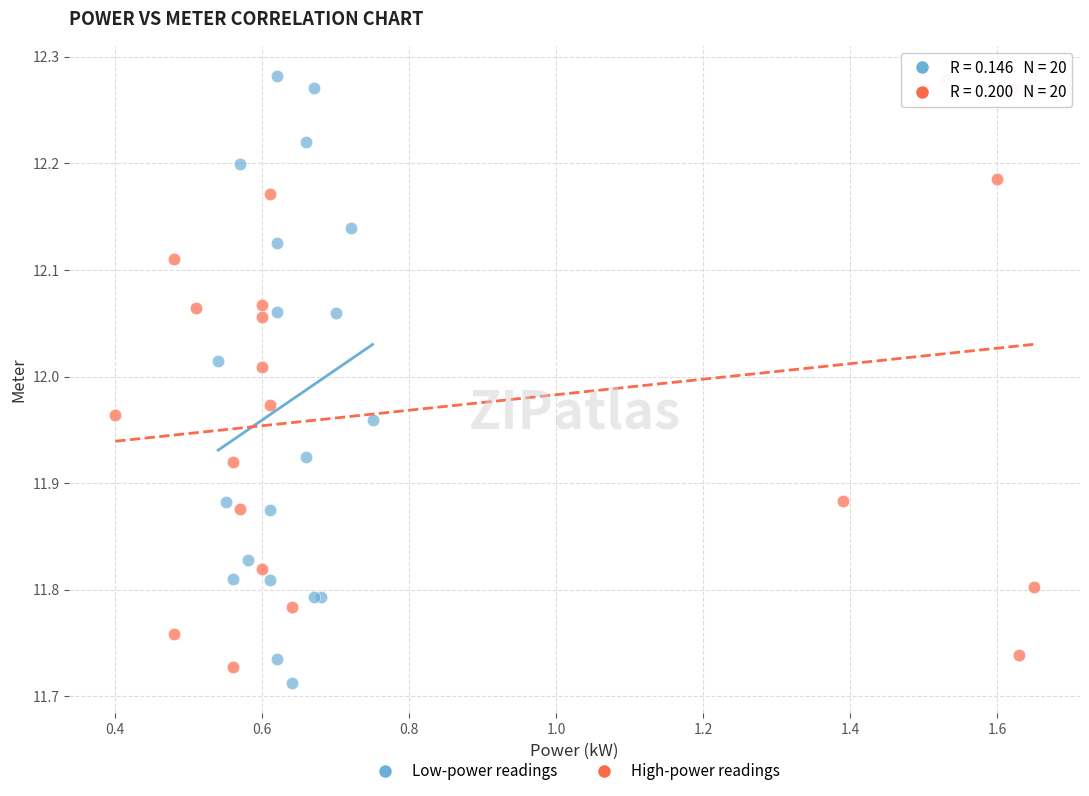

Which series contains the lowest Y value?

Low-power readings